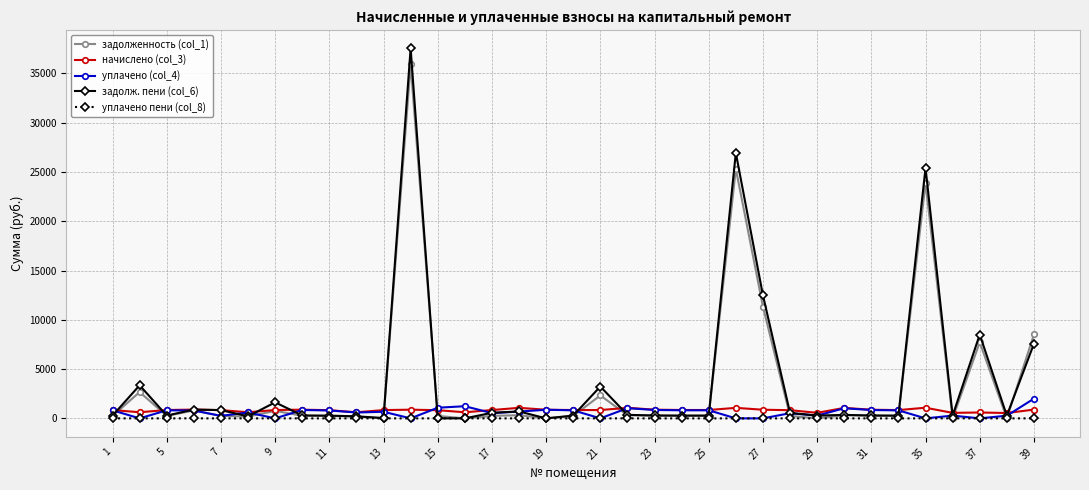

How many lines are shown in the chart?

5